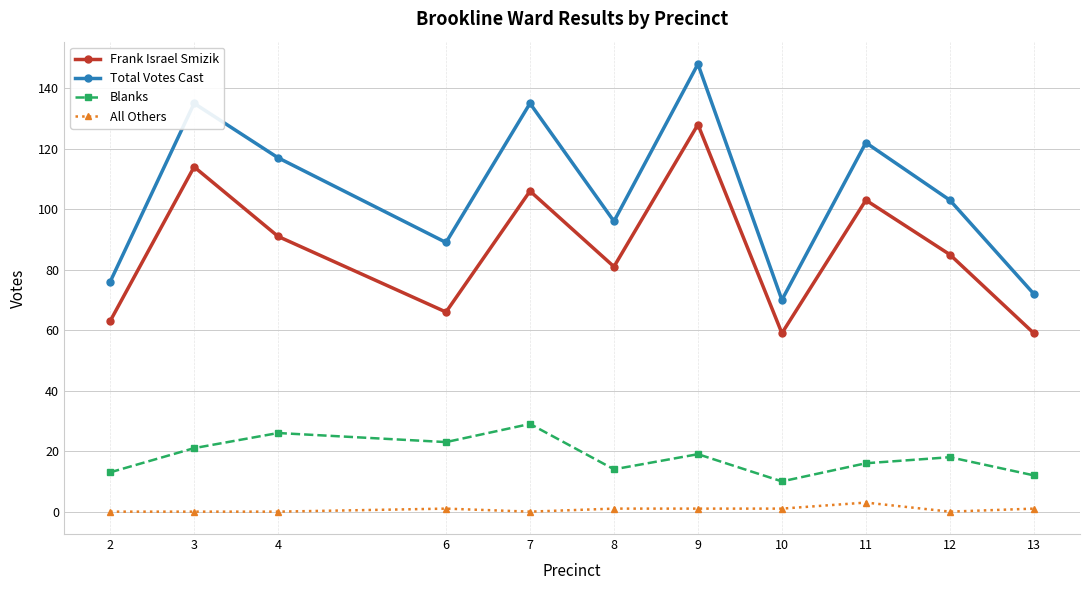

Which series has the widest spread of values?

Total Votes Cast